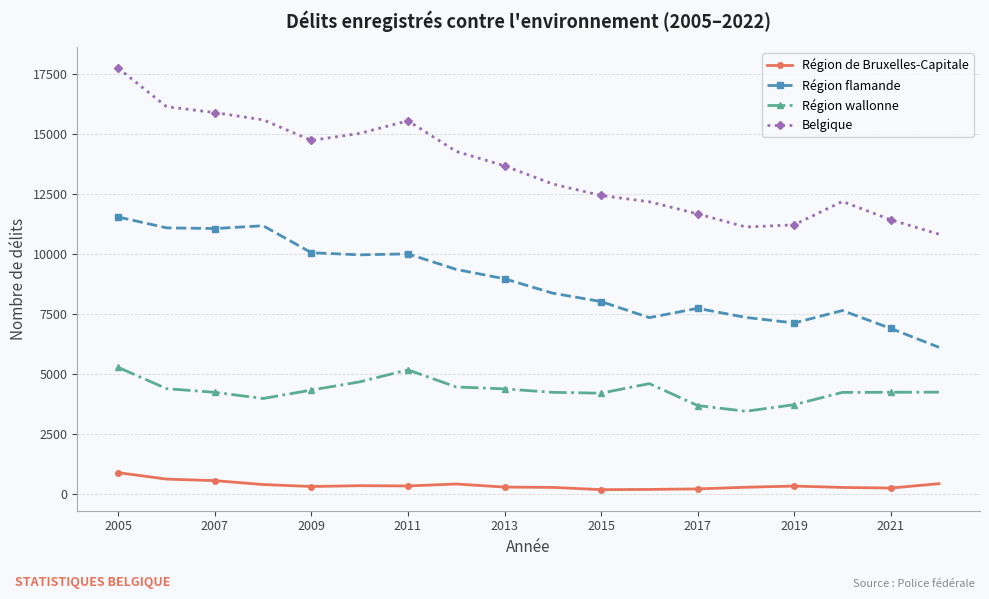

True or false: Région de Bruxelles-Capitale and Région wallonne intersect in this chart.

False